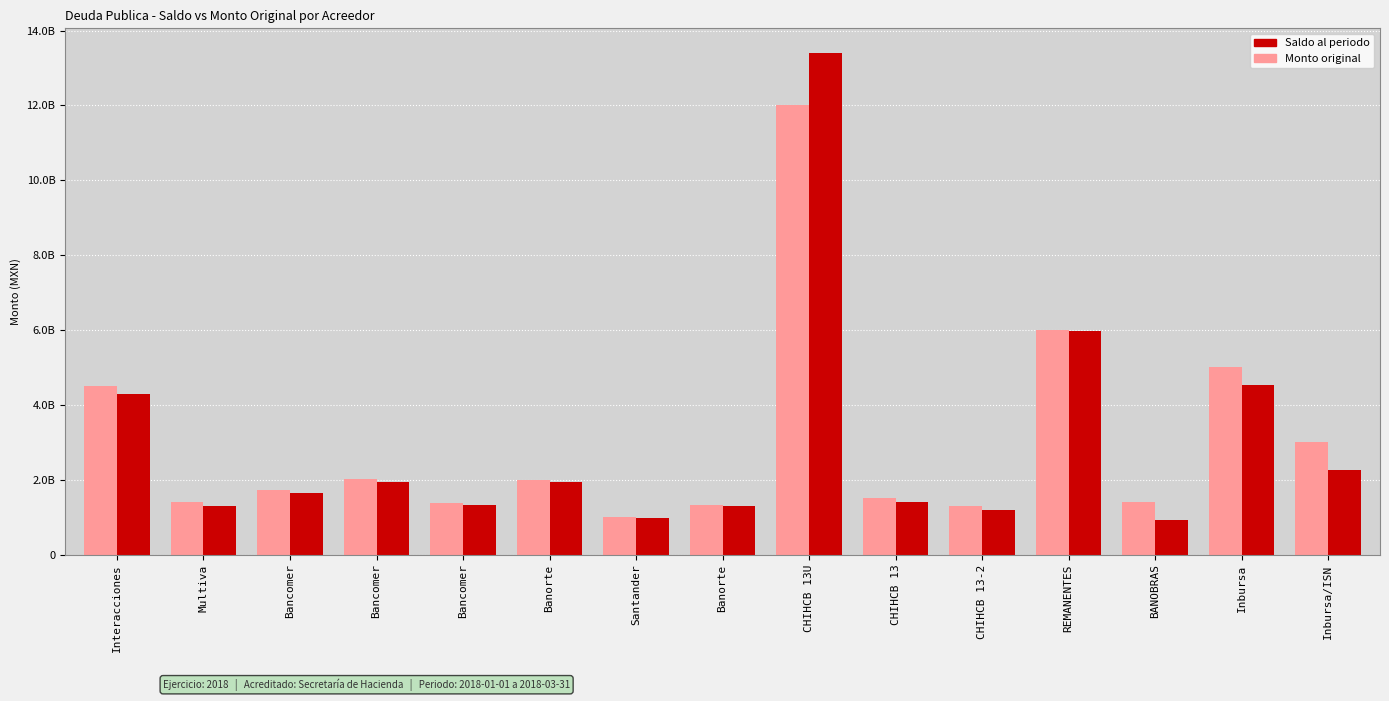

True or false: Saldo al periodo has a value of 5830348436.1 at Interacciones.

False